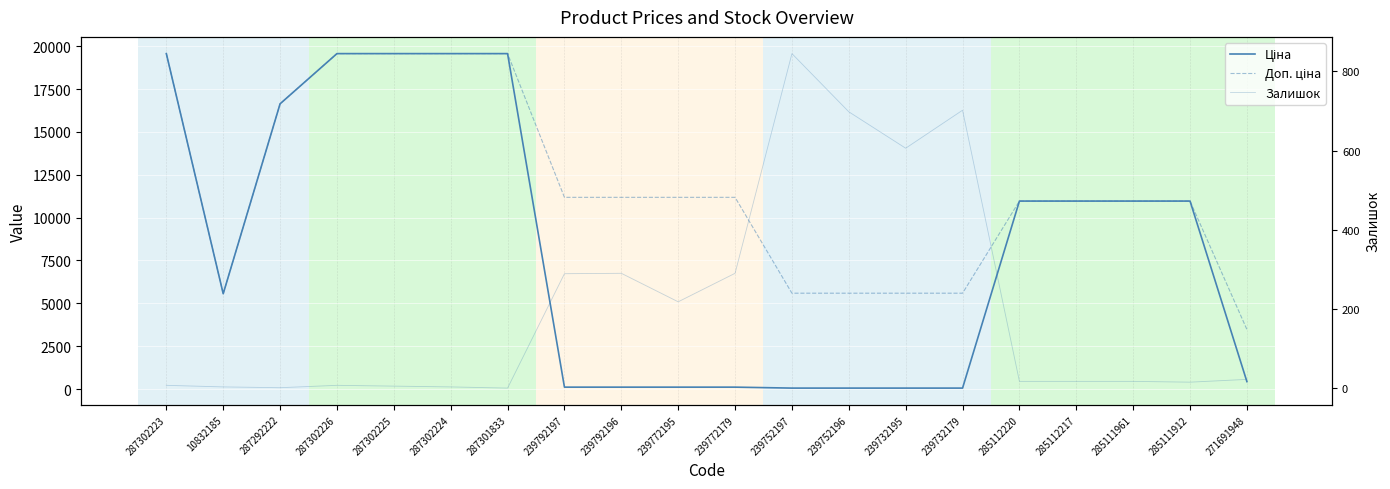

How many interior local valleys does the Доп. ціна series have?

1